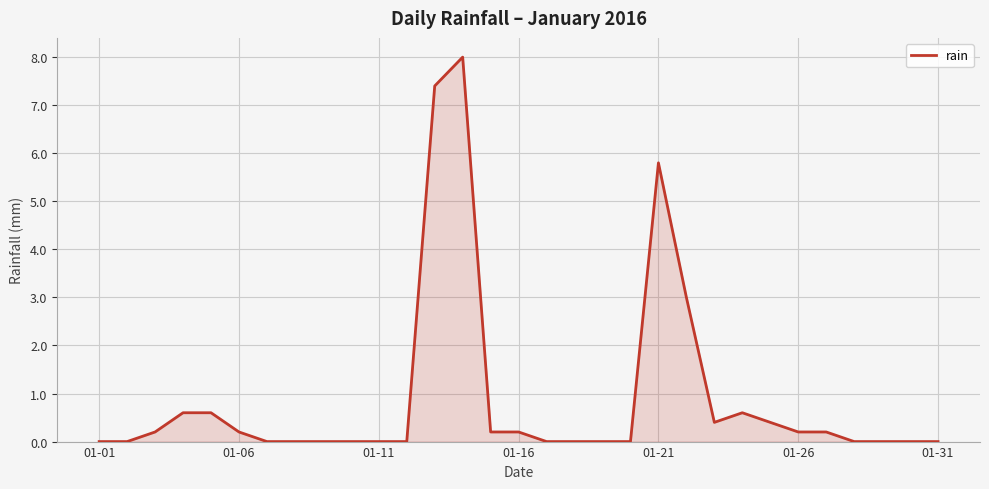

What is the maximum value shown in the chart?

8.0